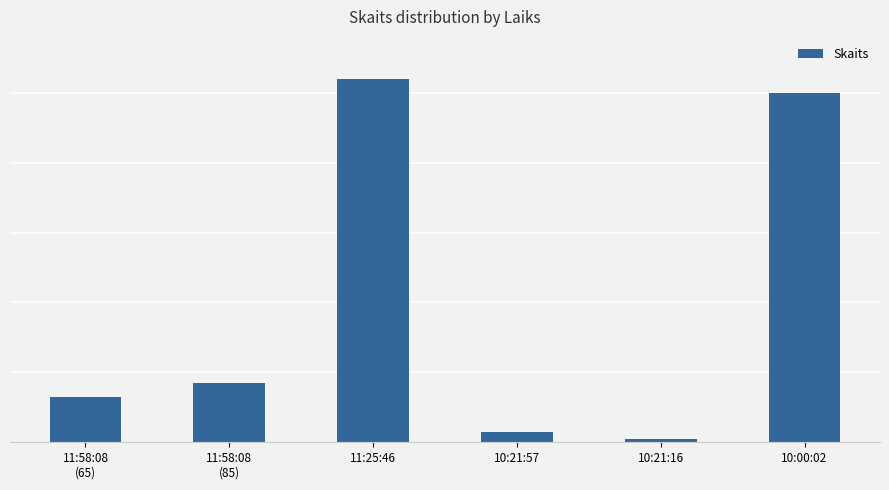

At which label is the value closest to 262?

11:58:08
(85)